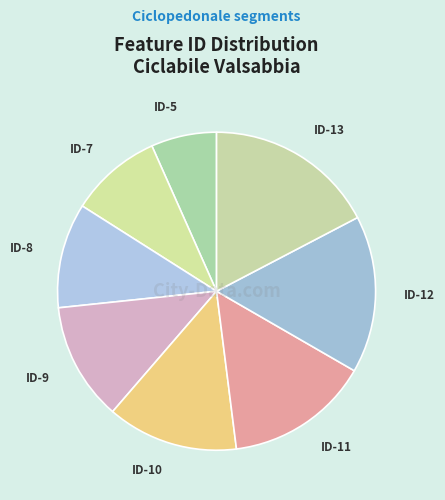

Count the number of slices in the pie.

8